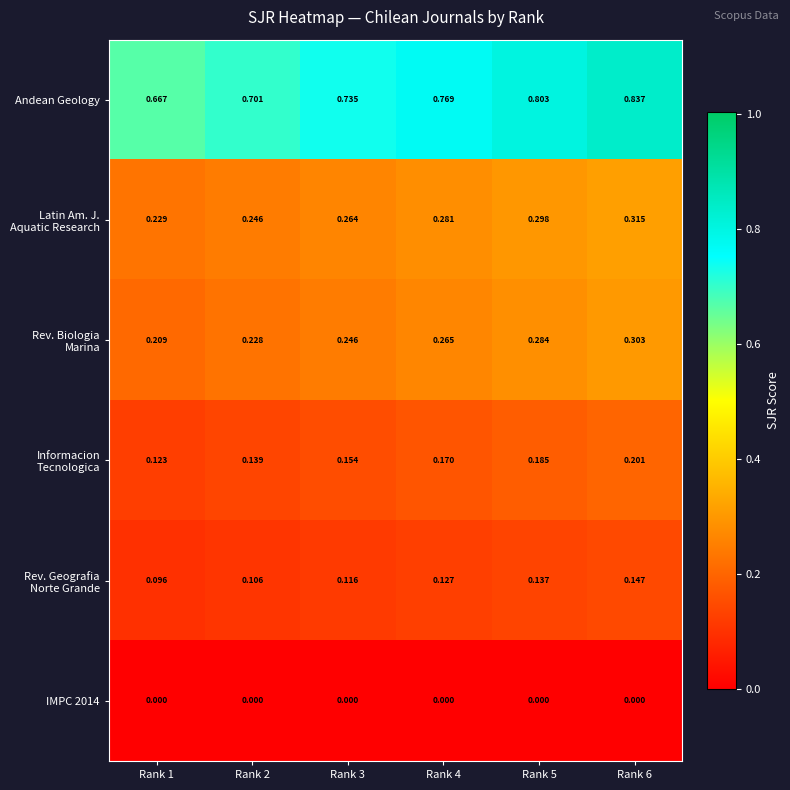

Which series has the largest total across all categories?

Andean Geology